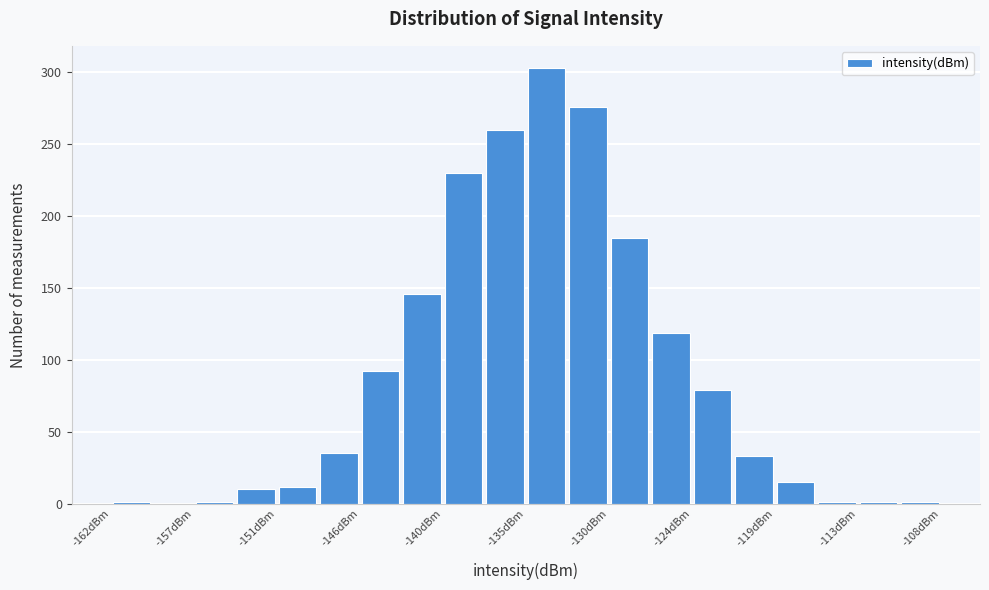

Around what value on the x-axis is the tallest bar? Give the approximate position of its centre, as read against the axis.

-134